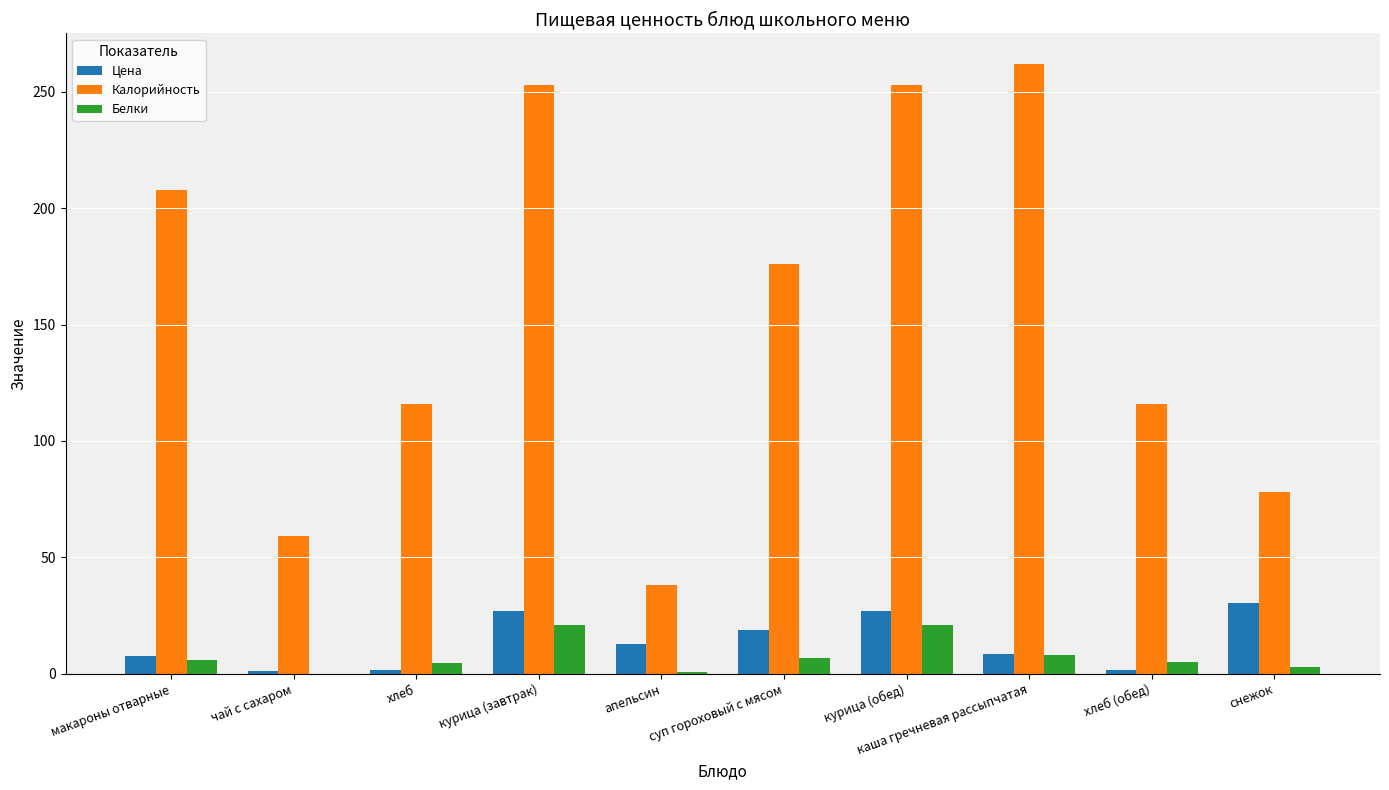

Which series has the largest total across all categories?

Калорийность